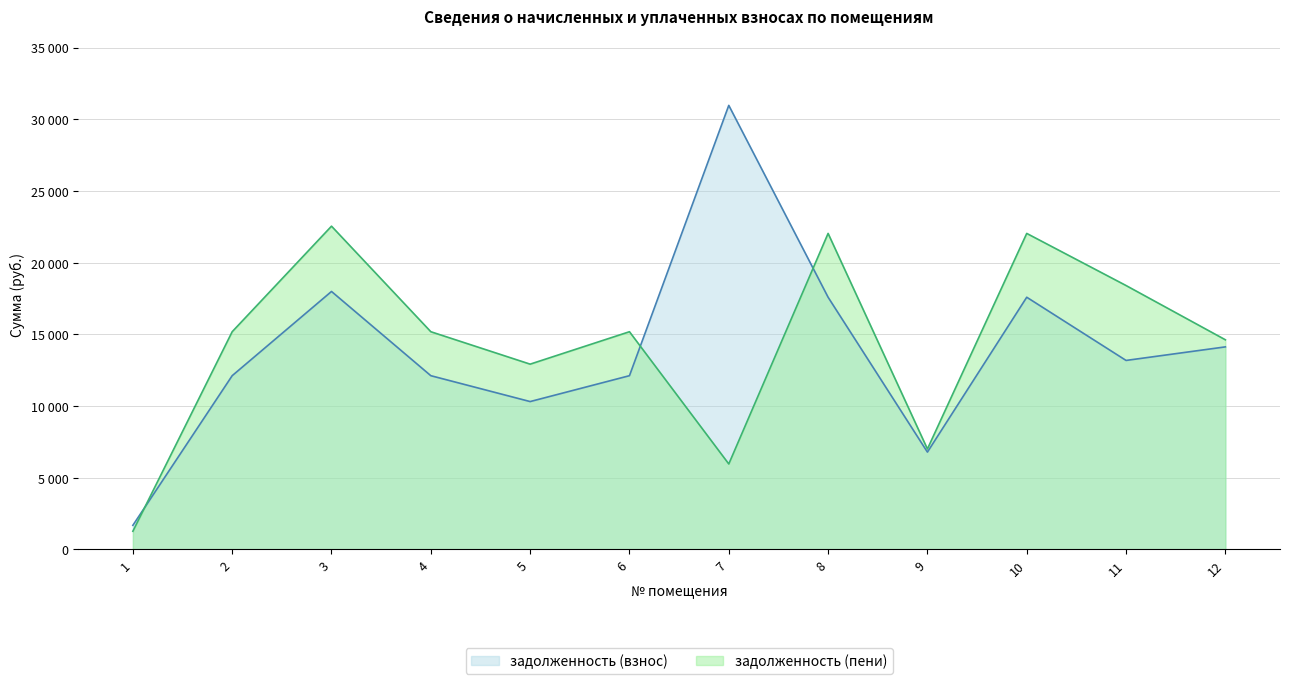

In задолженность (взнос), how many points are lower than both neighbors (excluding endpoints)?

3